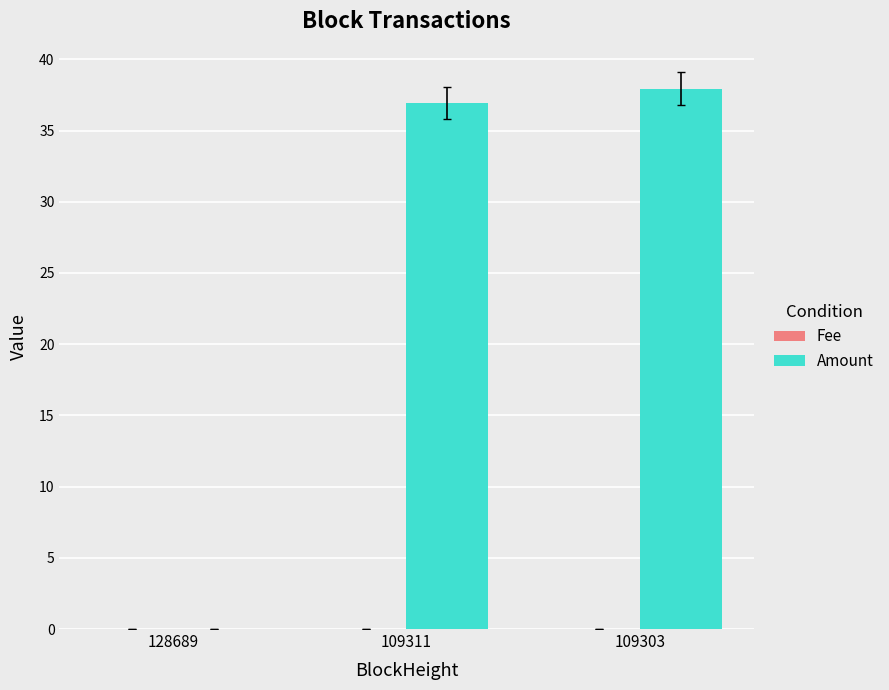

At which label does Amount first exceed 36?

109311